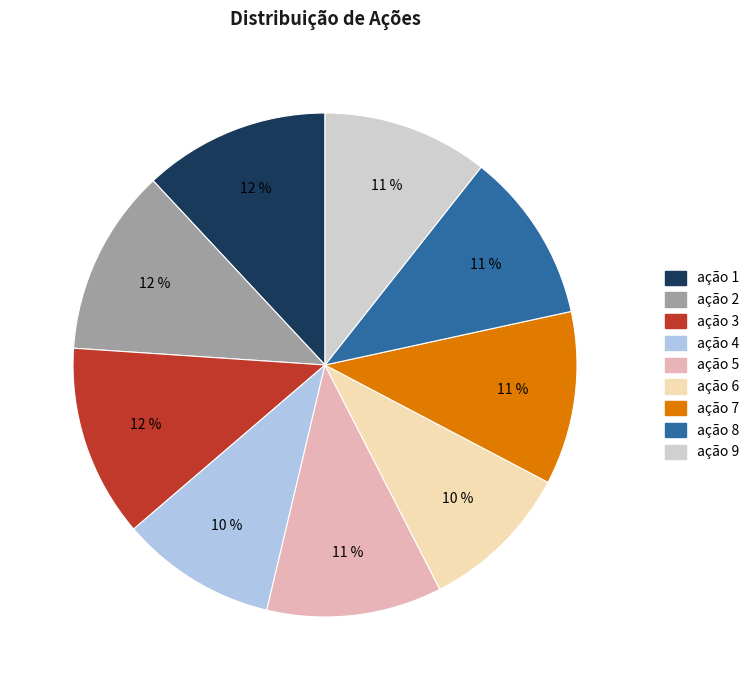

Do ação 8 and ação 7 together represent more than half of the pie?

No